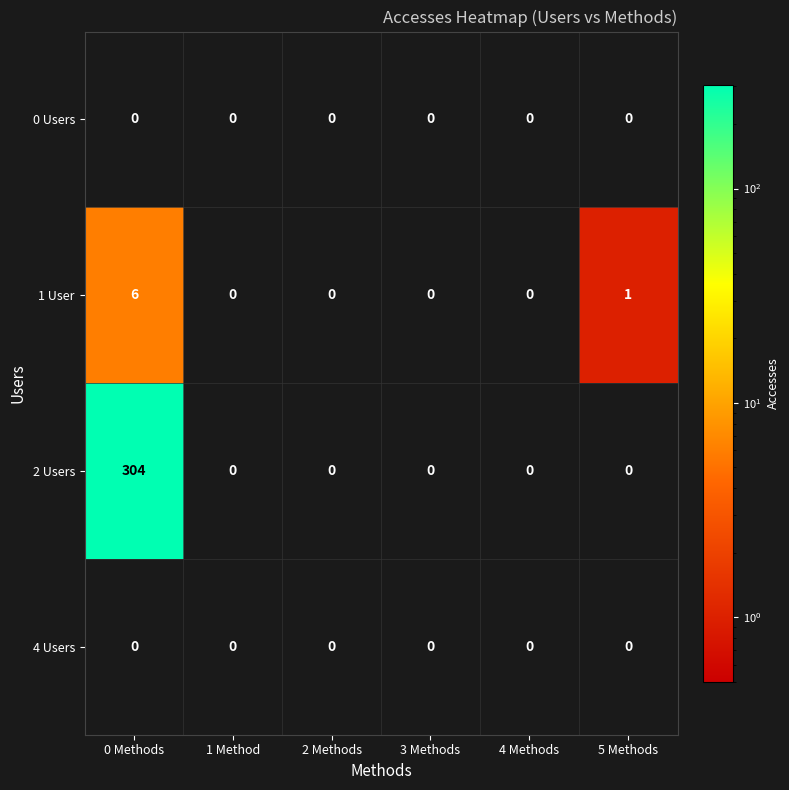

The 4 Users series shows 0 at 3 Methods. True or false?

True